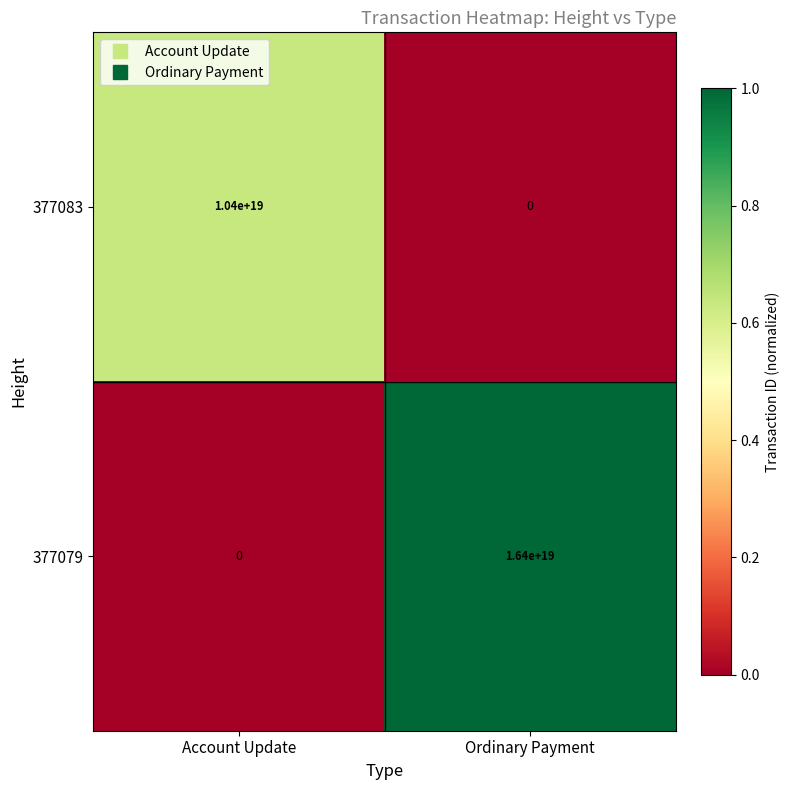

Which series has the widest spread of values?

377079